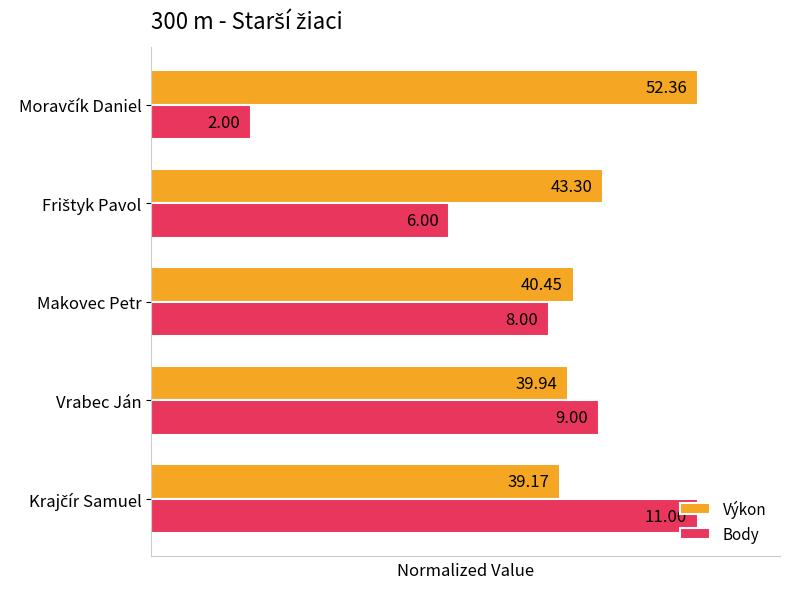

What are all the series names shown in the legend?

Výkon, Body